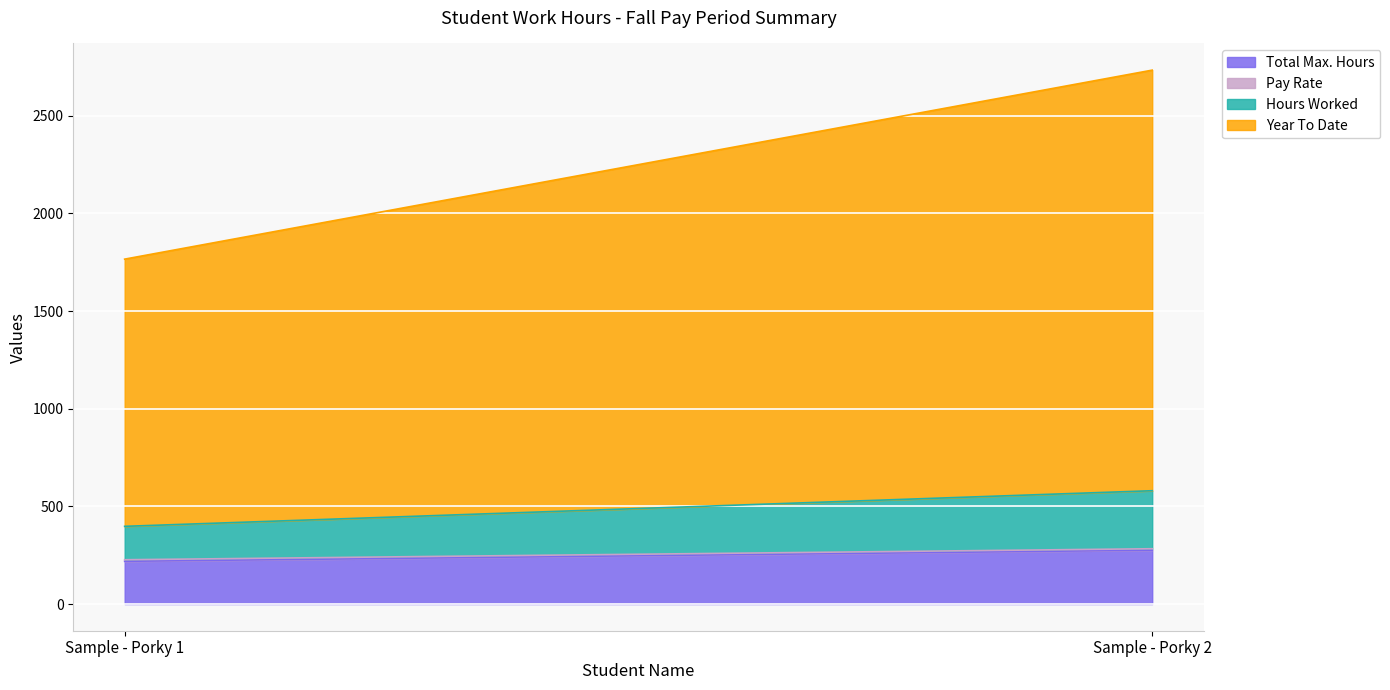

The value of Total Max. Hours at Sample - Porky 2 is 124.7. True or false?

False